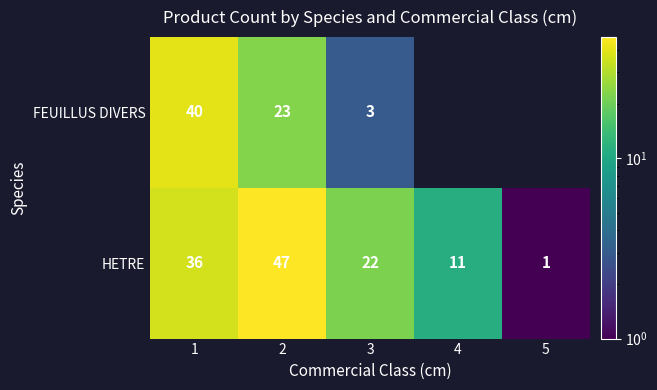

The FEUILLUS DIVERS series shows 23 at 2. True or false?

True